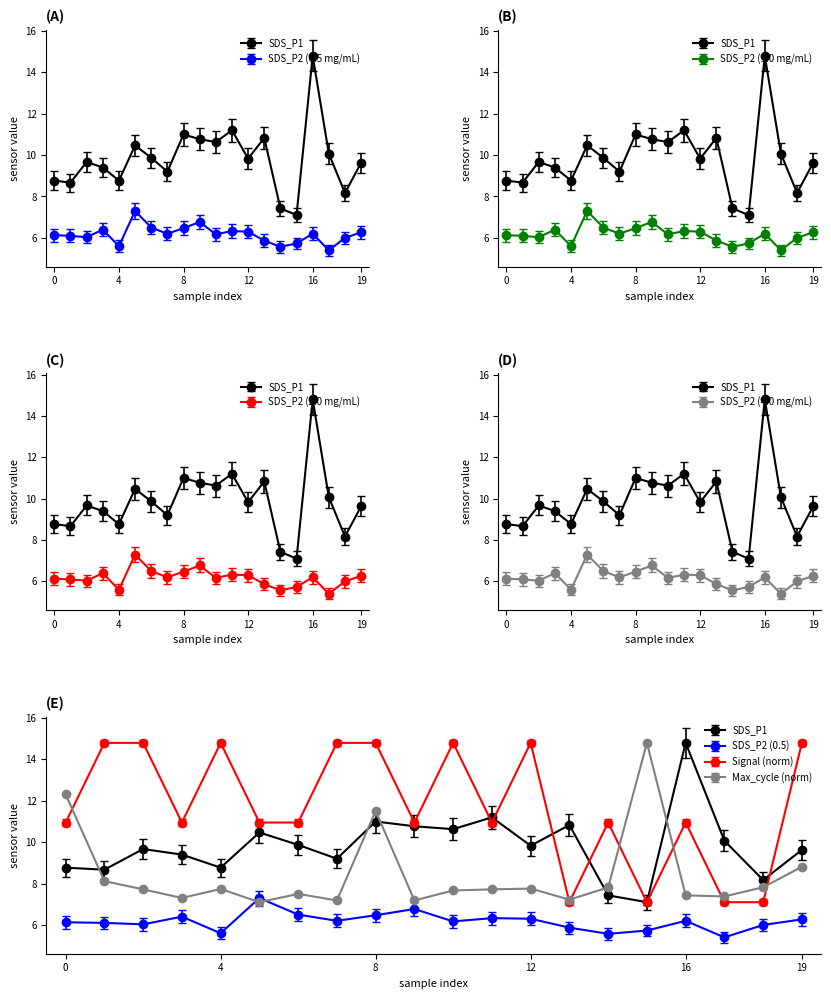

How many lines are shown in the chart?

4